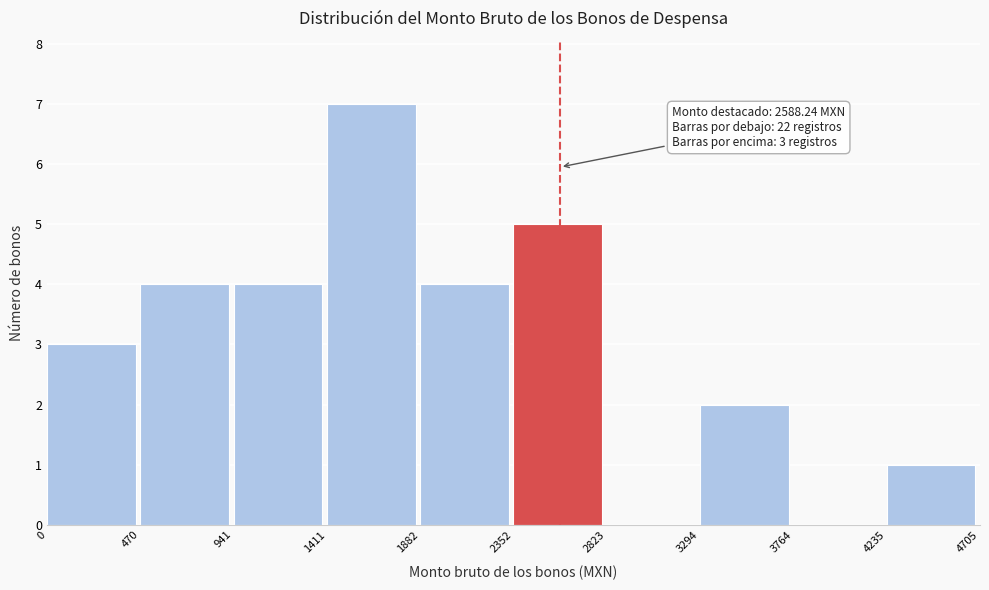

Which range on the x-axis has the tallest bar?

1411 to 1882